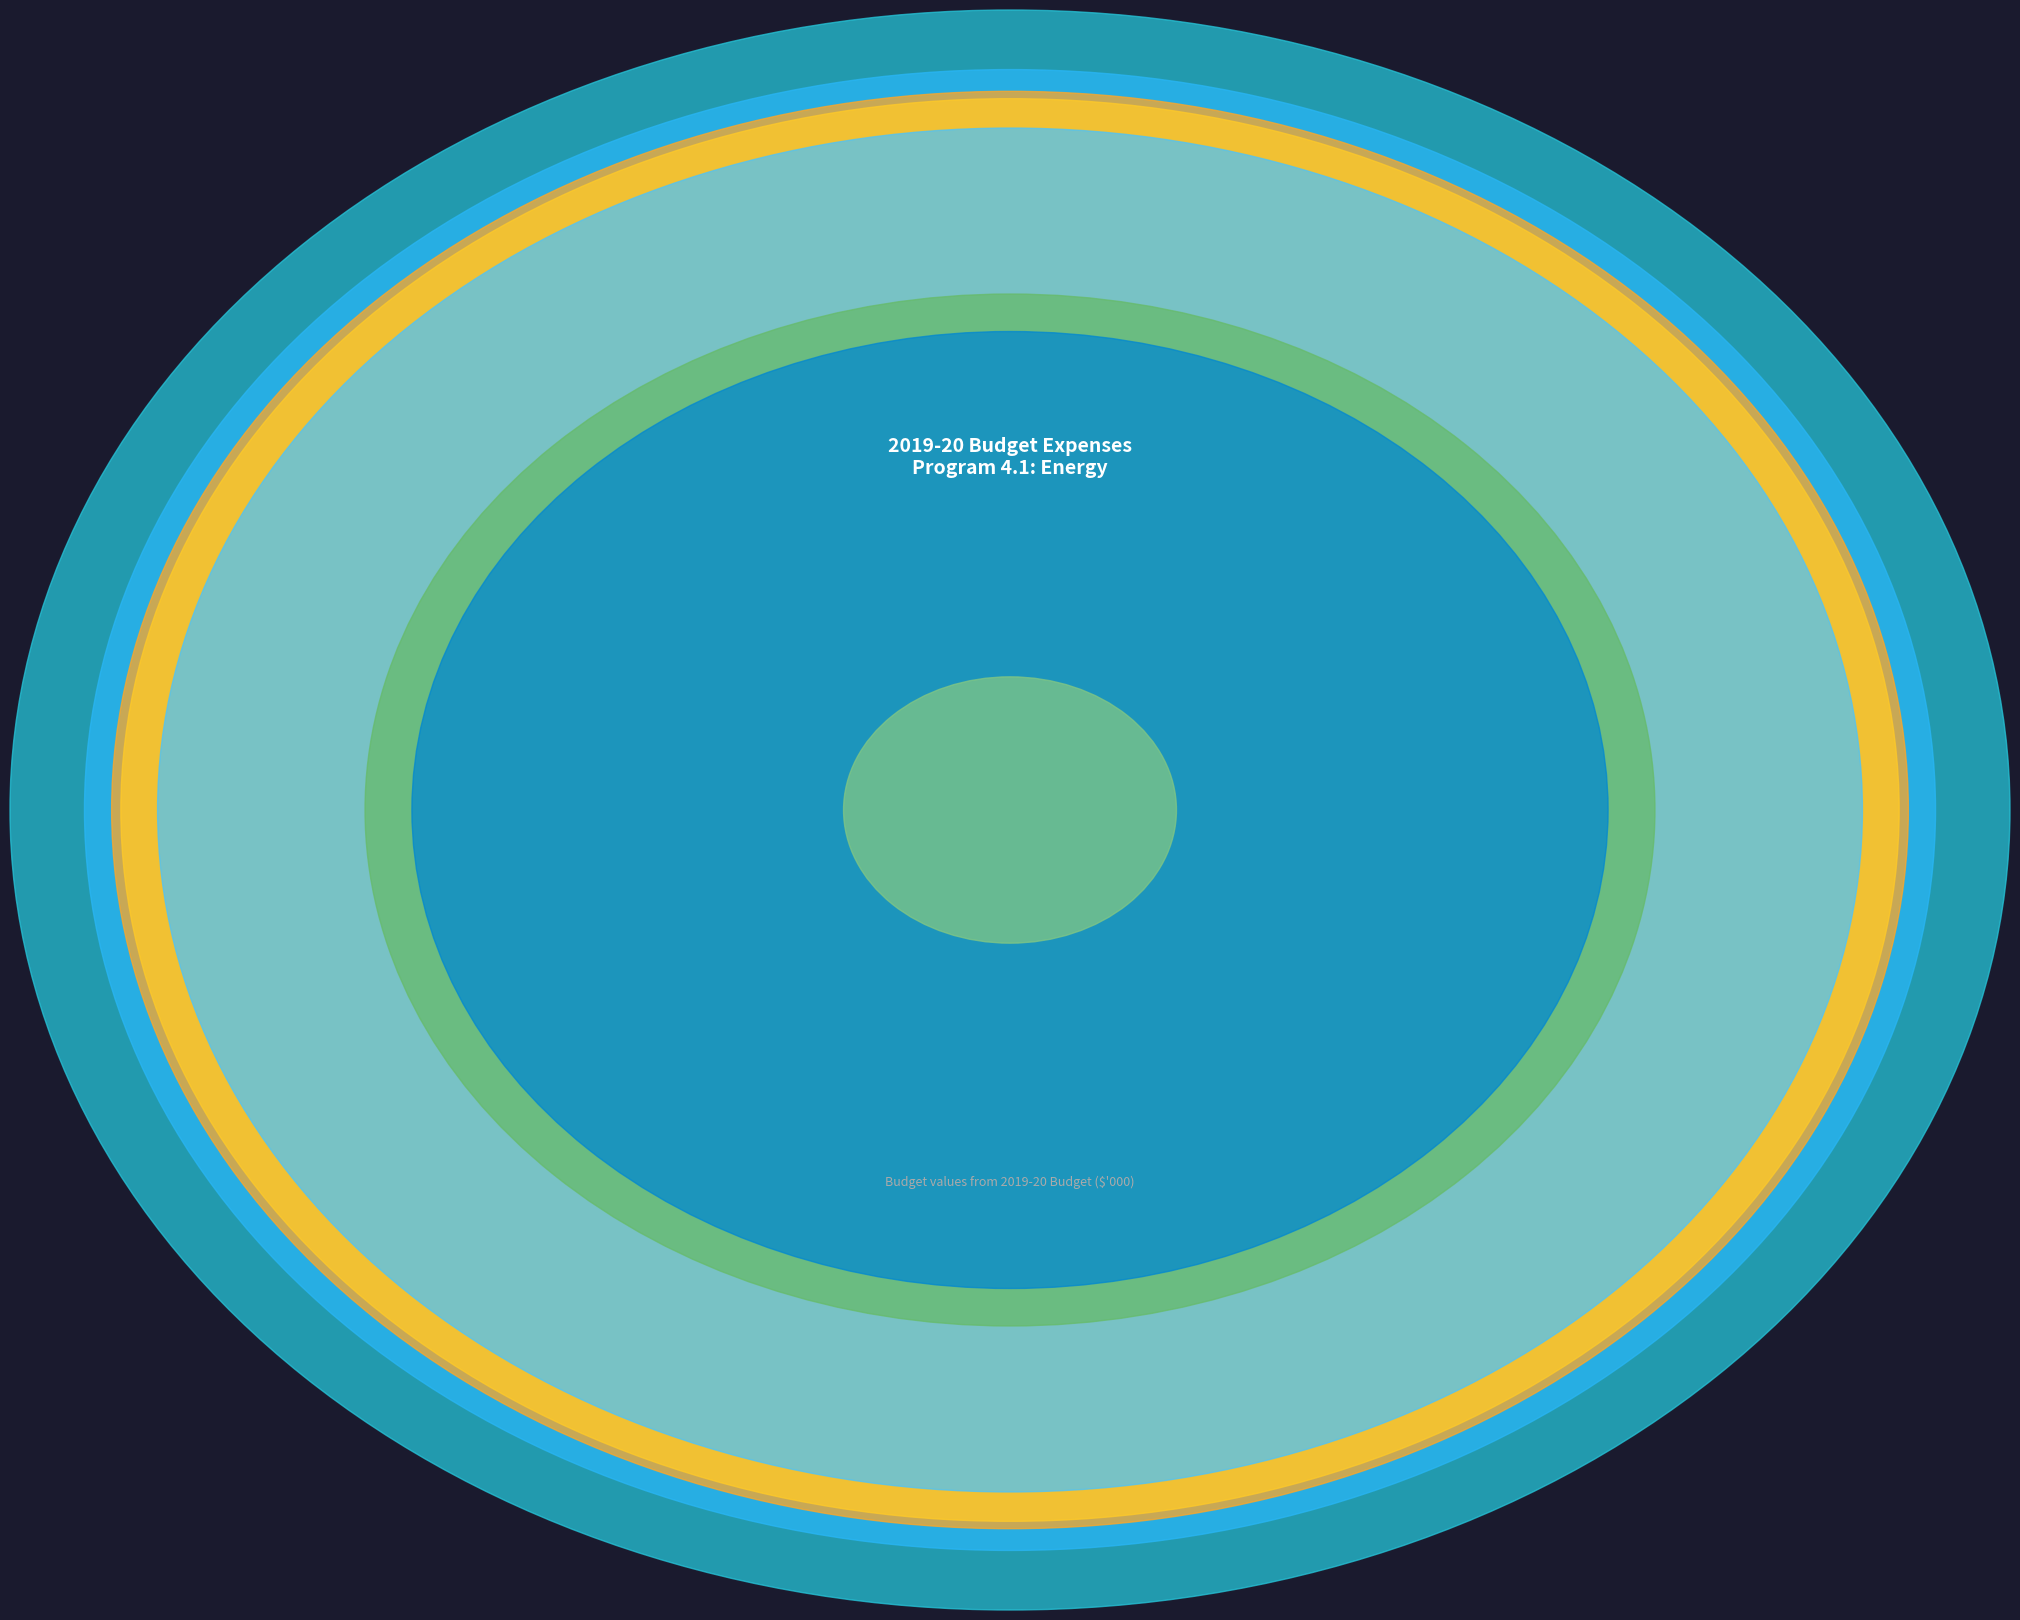

What is the ratio of the value at Business Electricity Advice to the value at Micro-grids - regional and remote?

0.5